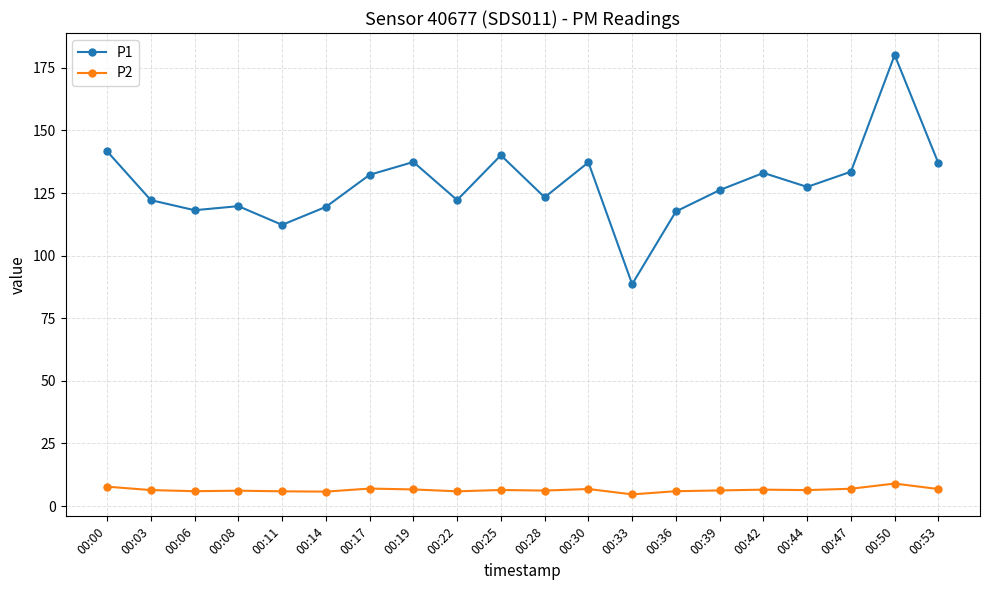

How many data points in P1 are above 127?

10